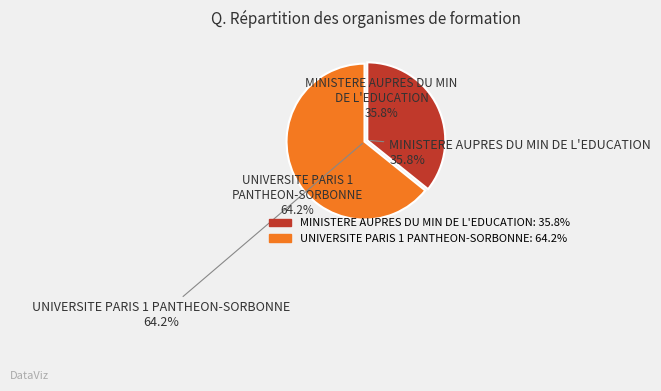

To the nearest percent, what percentage of the pie is UNIVERSITE PARIS 1 PANTHEON-SORBONNE?

64%